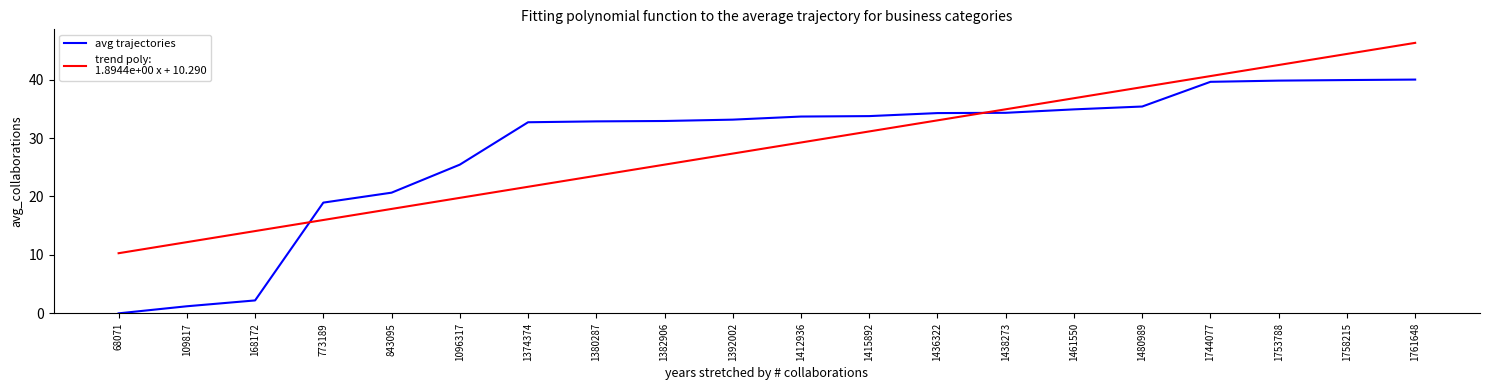

What is the difference between the highest and lowest values at 1461550?

1.9